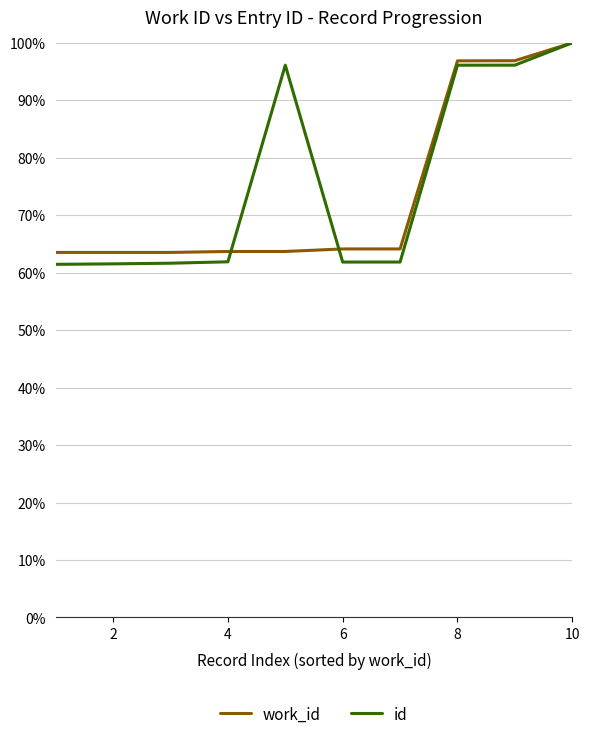

Which series has the widest spread of values?

id